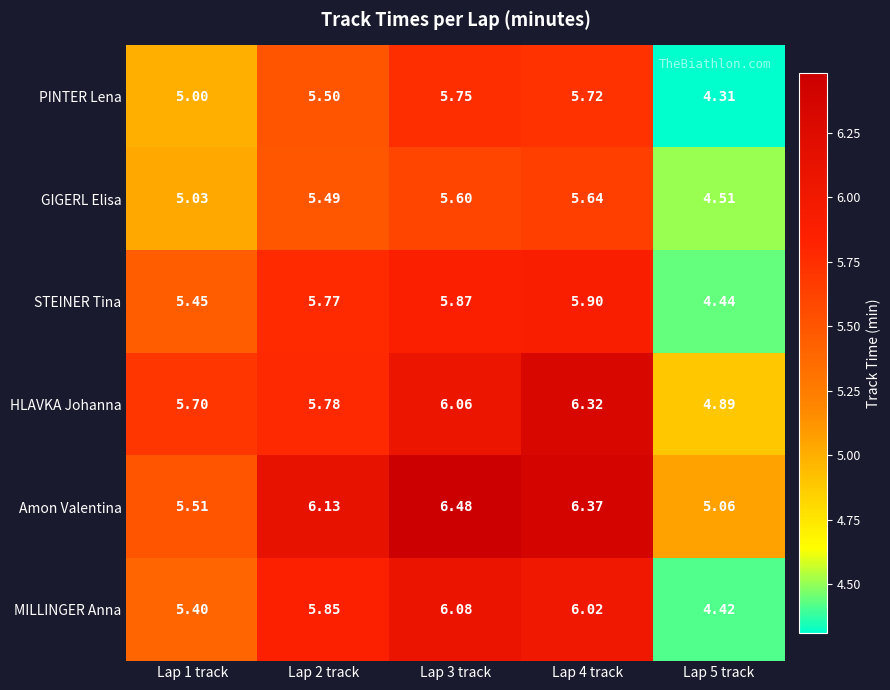

Between Lap 2 track and Lap 4 track, which series saw the biggest shift?

HLAVKA Johanna